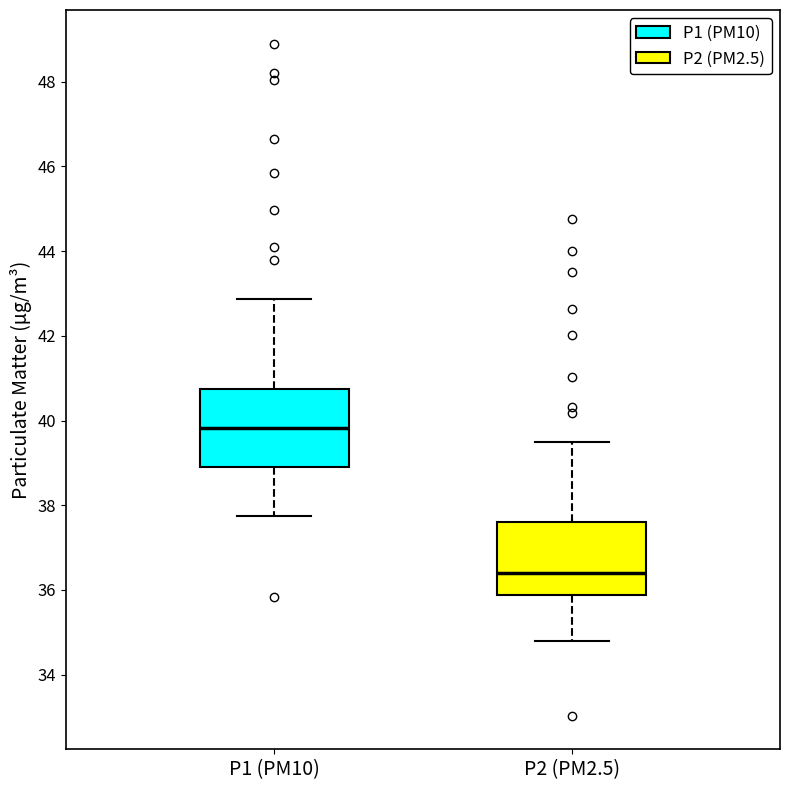

Where does the lower whisker of the box for P2 (PM2.5) end on the y-axis? The values are not printed on the chart, so give them approximately, as read against the axis.

34.8